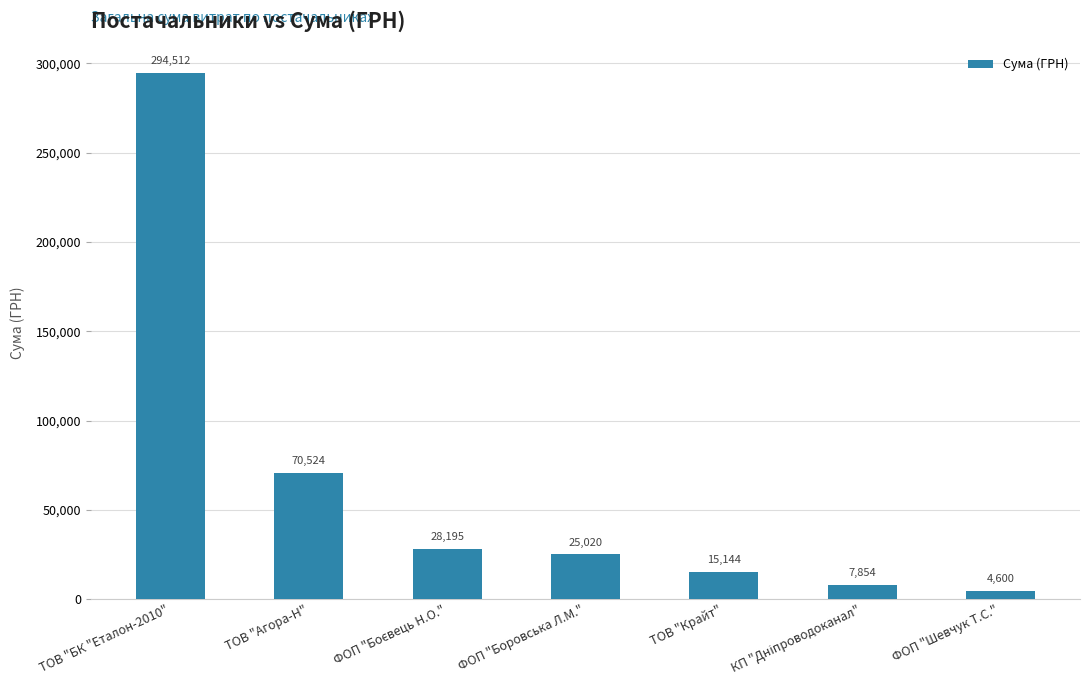

At which label is the value closest to 149556?

ТОВ "Агора-Н"